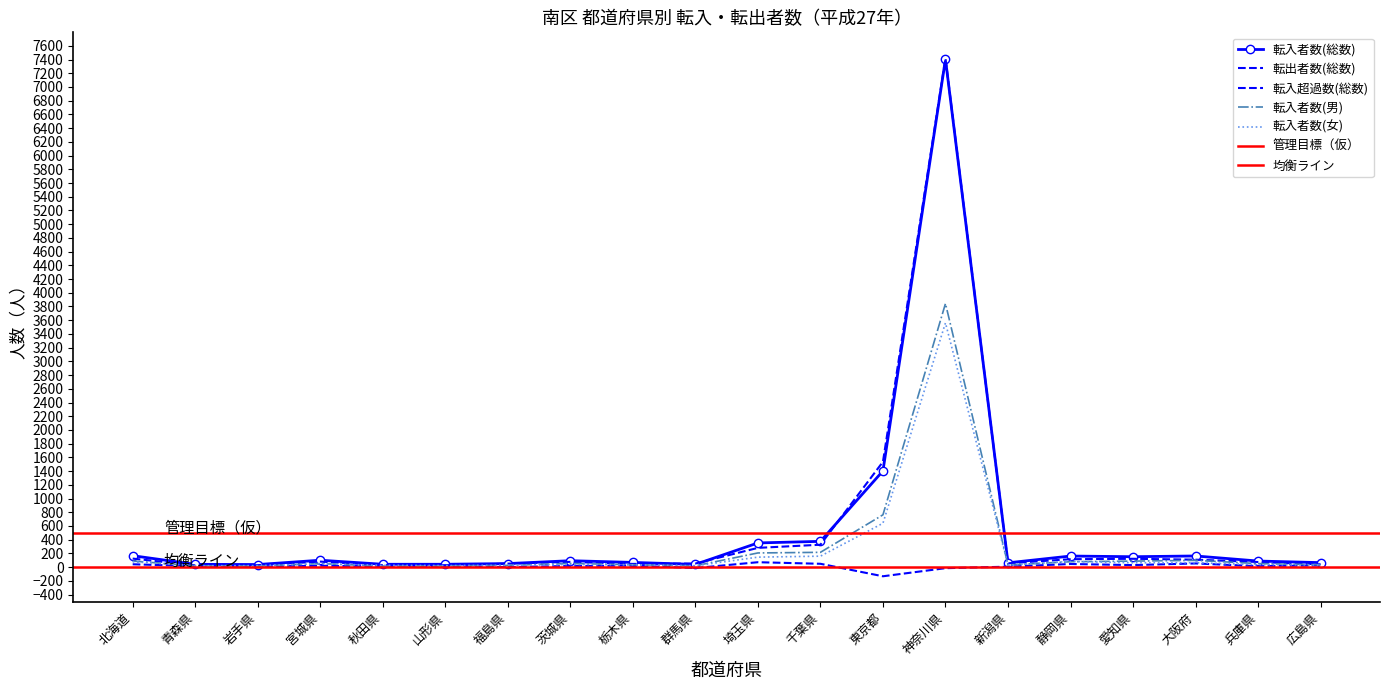

At which label does 転入者数(男) first exceed 52?

北海道